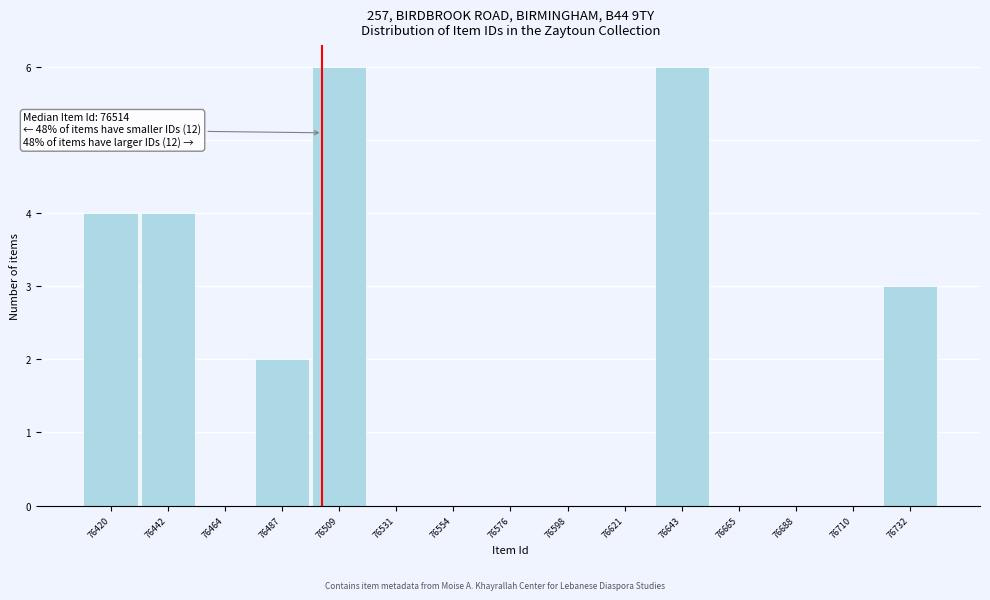

Reading left to right, transcribe all the data shown in this chart.

76420=4	76442=4	76464=0	76487=2	76509=6	76531=0	76554=0	76576=0	76598=0	76621=0	76643=6	76665=0	76688=0	76710=0	76732=3